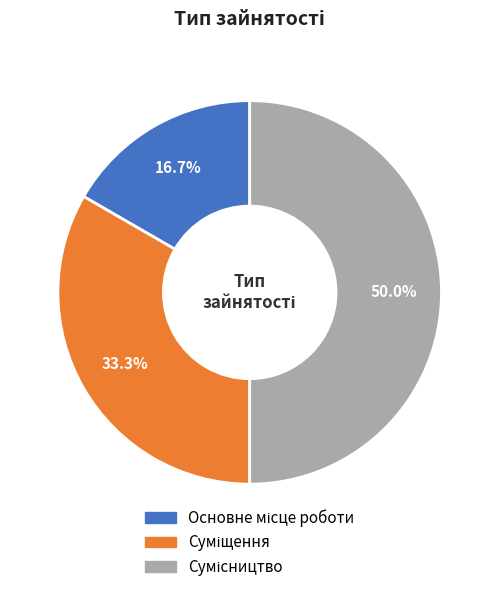

How many slices are in this pie chart?

3